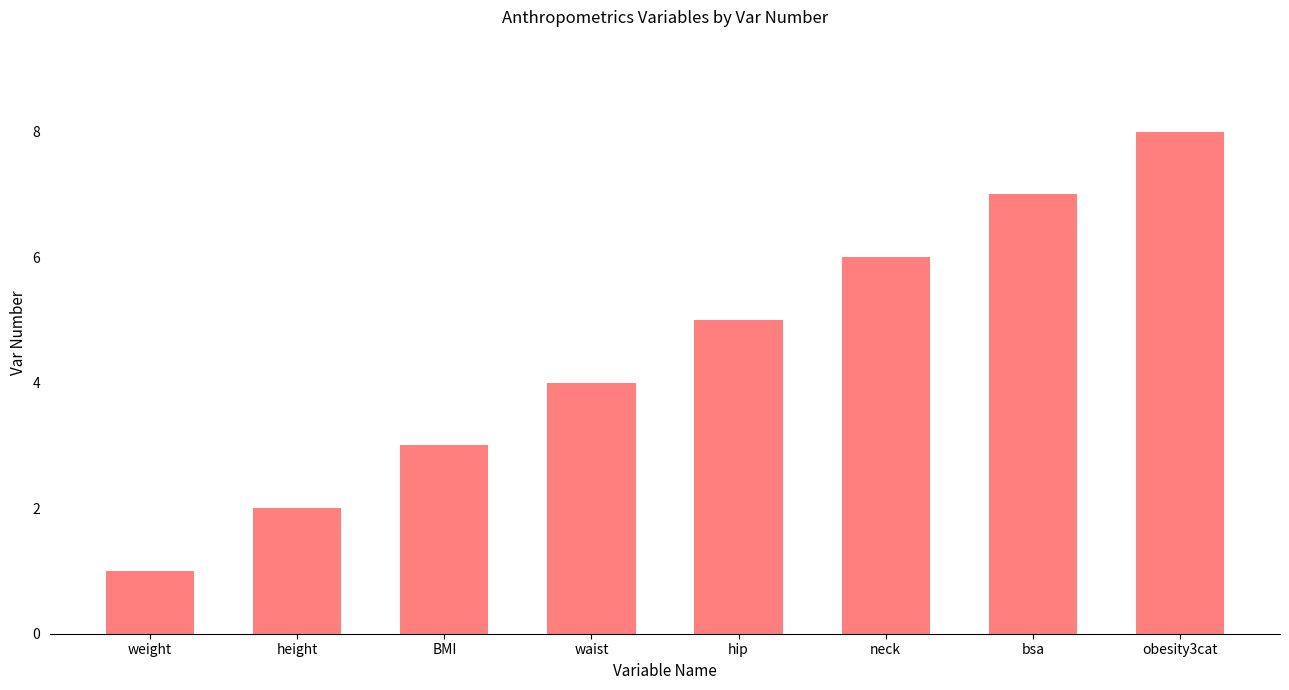

What is the change in value from height to bsa?

+5